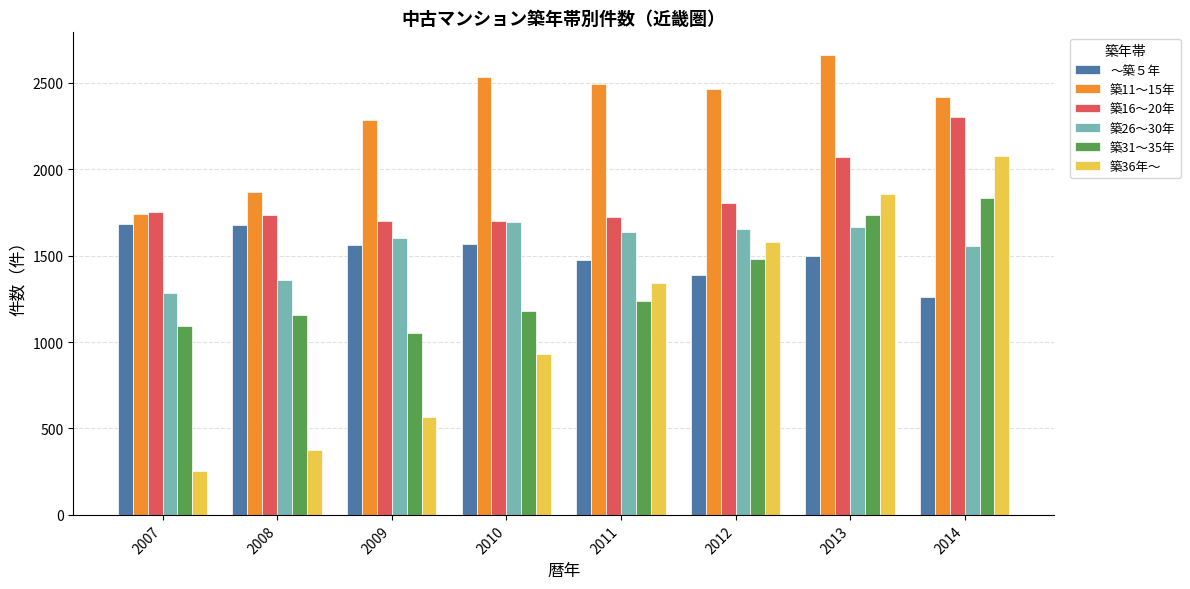

How many data points in 築16～20年 are less than 1752?

4